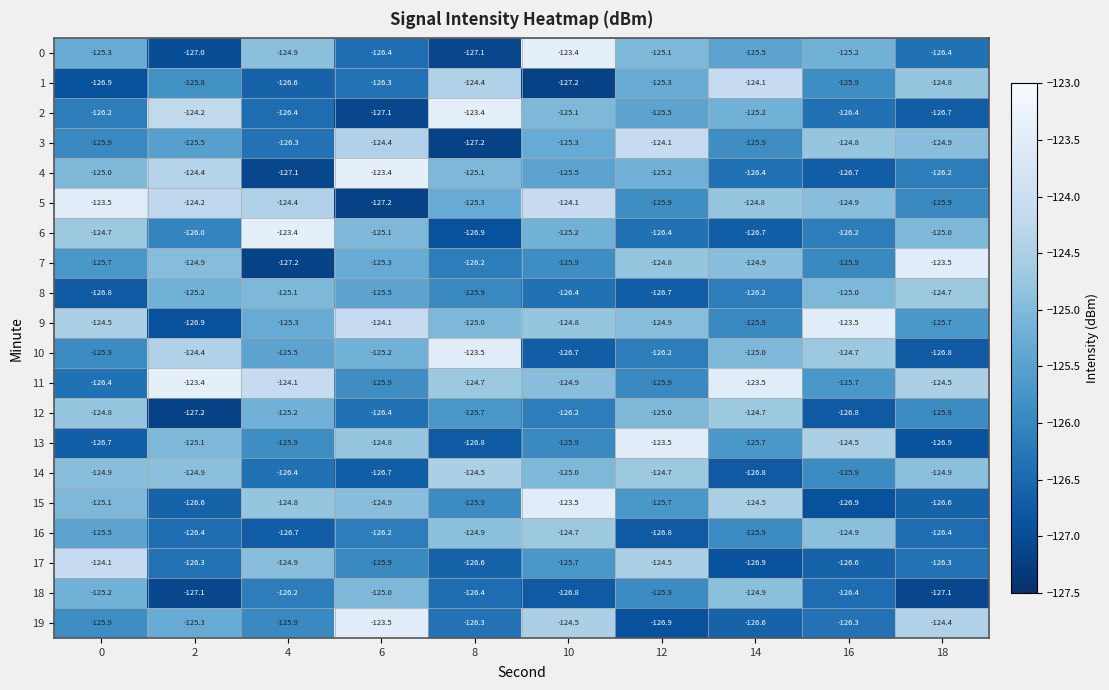

What is the maximum value shown in the chart?

-123.4